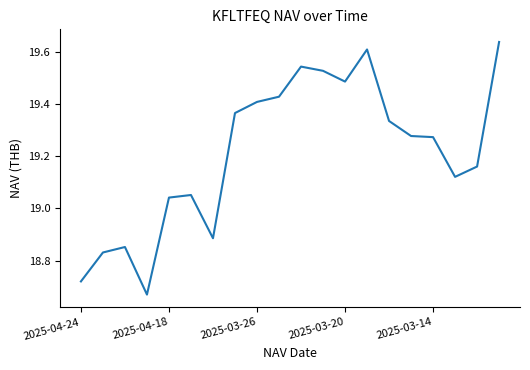

What is the difference between the maximum and minimum values?

1.0